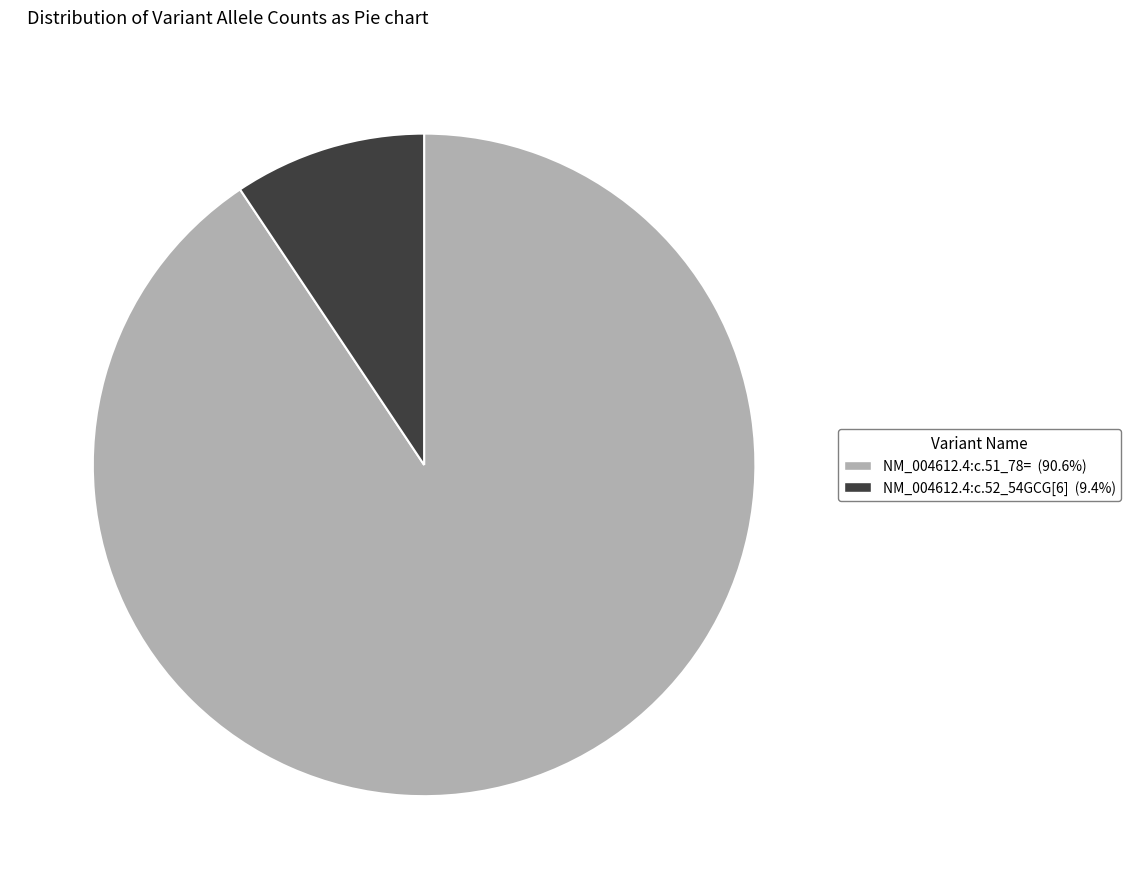

Do NM_004612.4:c.51_78= and NM_004612.4:c.52_54GCG[6] together represent more than half of the pie?

Yes